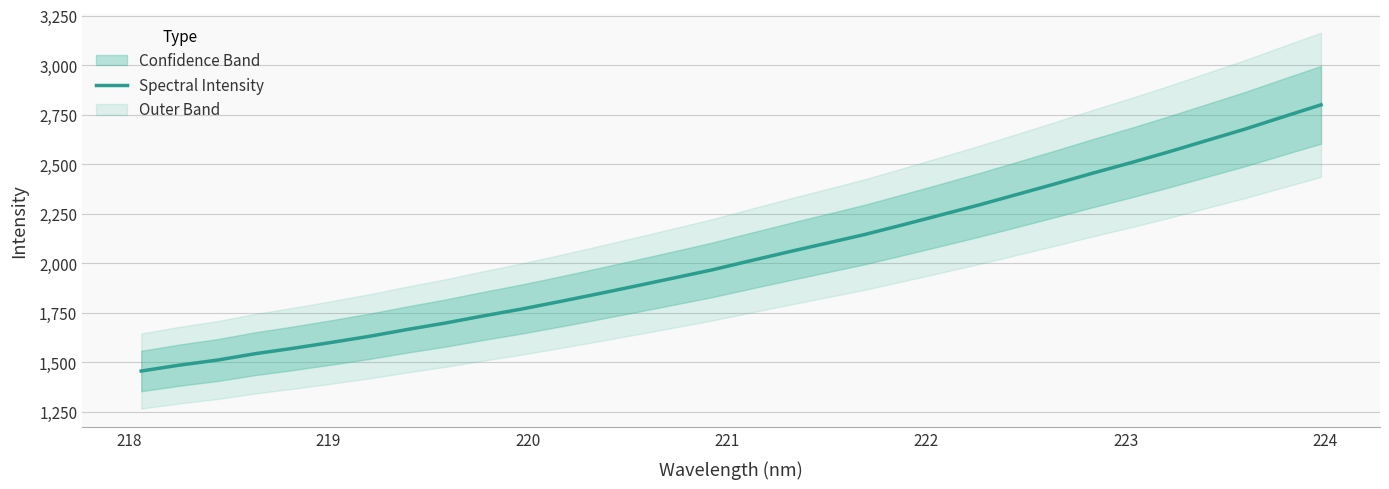

The chart shows a value of 4206.9 at 23. True or false?

False